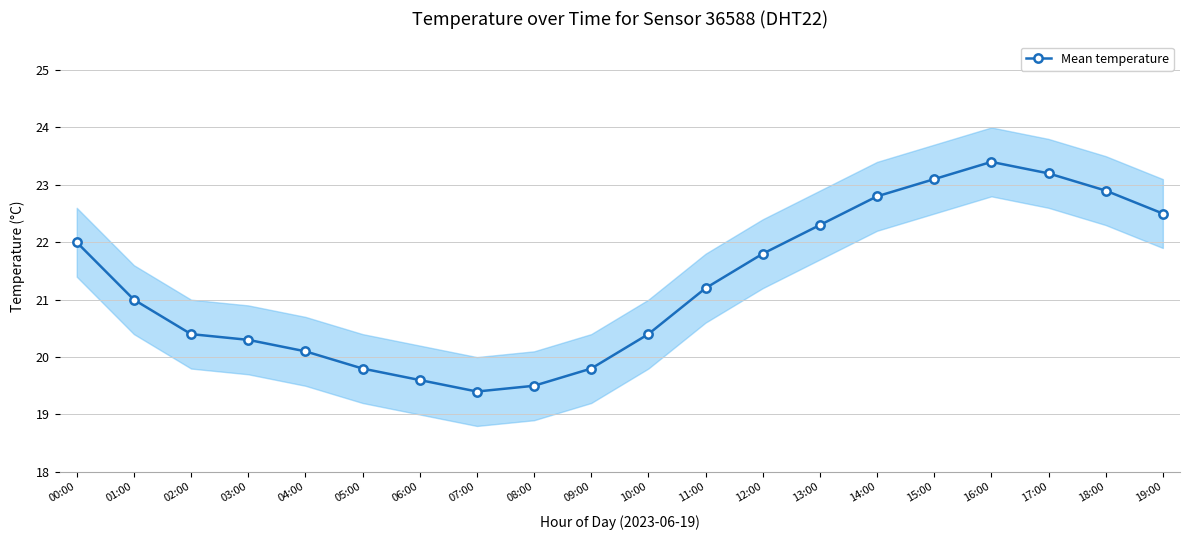

Rank the categories by value from lowest to highest.

07:00, 08:00, 06:00, 05:00, 09:00, 04:00, 03:00, 02:00, 10:00, 01:00, 11:00, 12:00, 00:00, 13:00, 19:00, 14:00, 18:00, 15:00, 17:00, 16:00